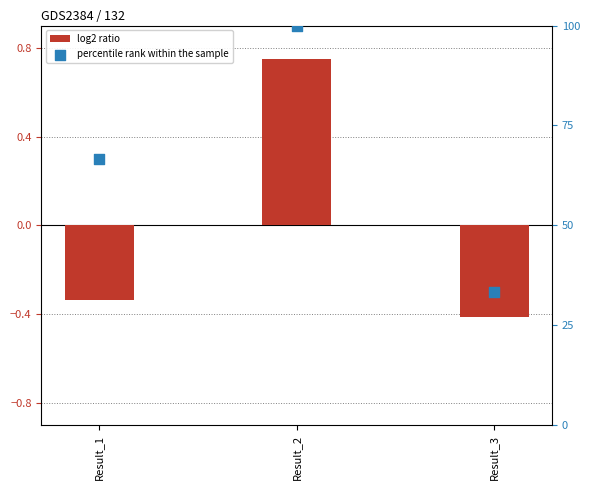

At how many categories does at least one series exceed 20?

3